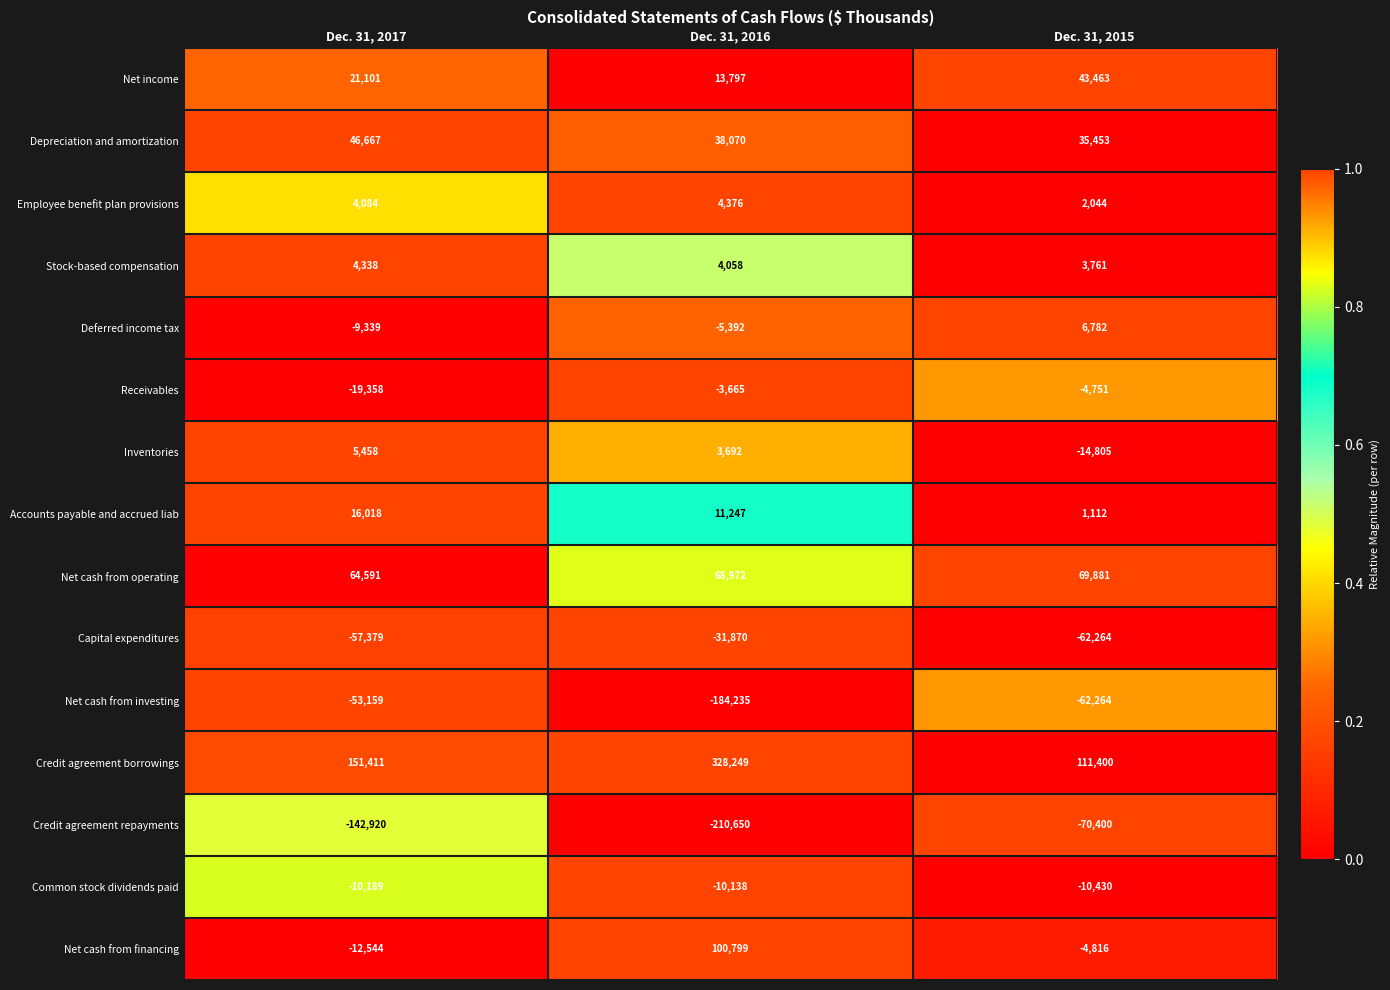

How many distinct data groups are displayed?

15